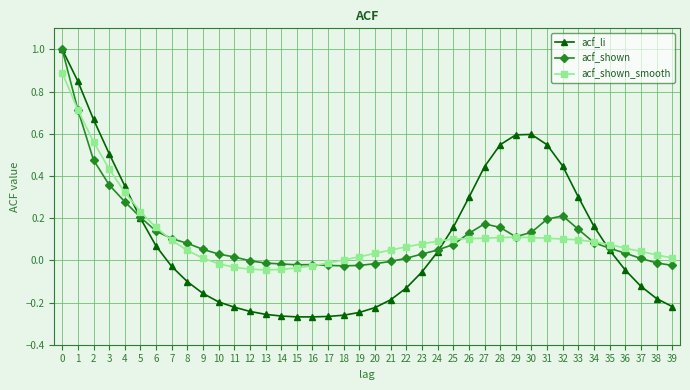

True or false: acf_li has a value of 1.0 at 29.

False